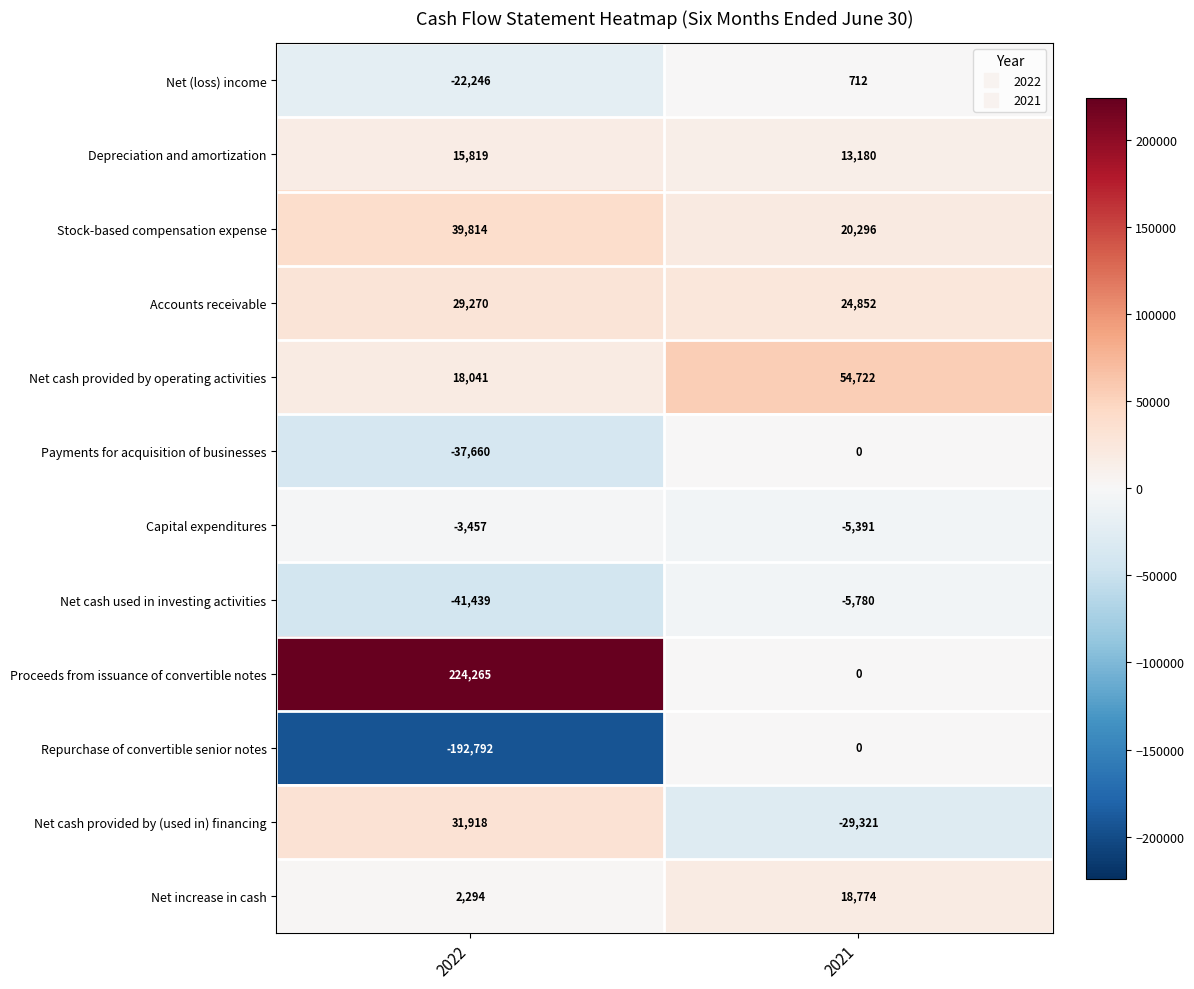

Reading left to right, what are all the values shown in this chart?

Net (loss) income: -22246	712
Depreciation and amortization: 15819	13180
Stock-based compensation expense: 39814	20296
Accounts receivable: 29270	24852
Net cash provided by operating activities: 18041	54722
Payments for acquisition of businesses: -37660	0
Capital expenditures: -3457	-5391
Net cash used in investing activities: -41439	-5780
Proceeds from issuance of convertible notes: 224265	0
Repurchase of convertible senior notes: -192792	0
Net cash provided by (used in) financing: 31918	-29321
Net increase in cash: 2294	18774